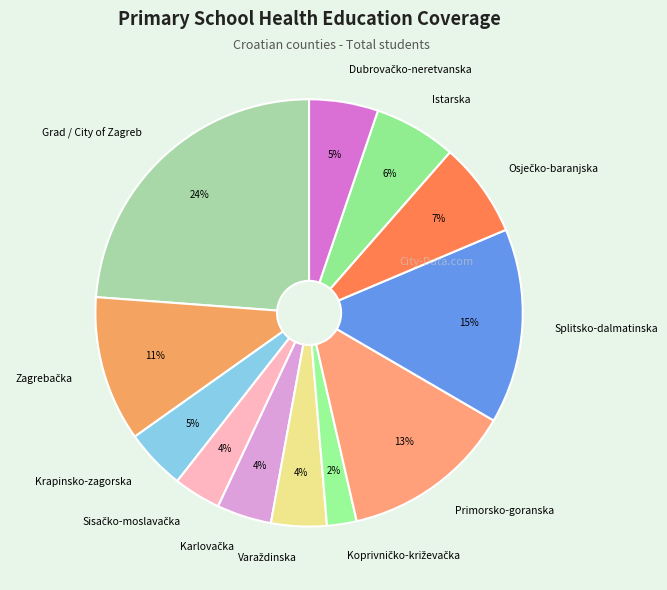

Count the number of slices in the pie.

12